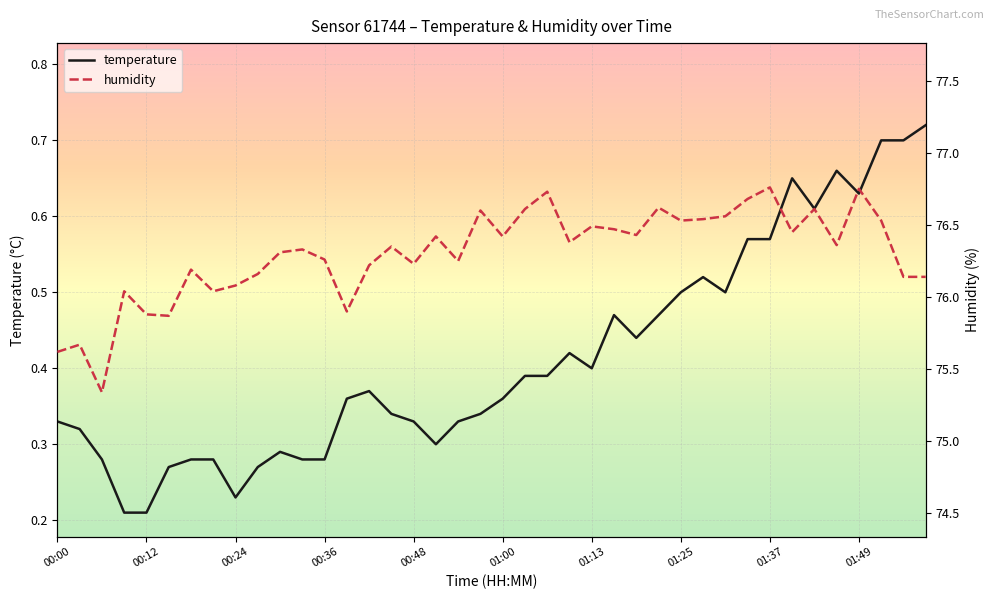

The temperature series shows 0.4 at 01:13. True or false?

True